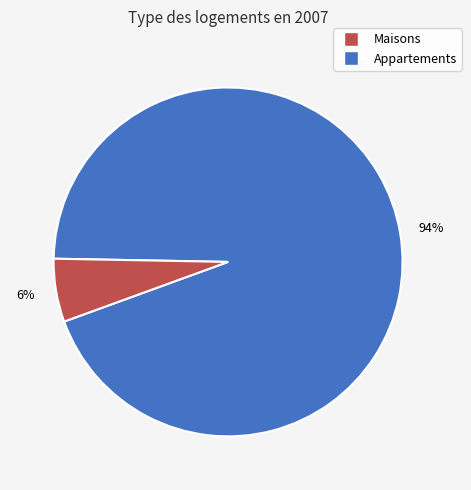

To the nearest percent, what is the average slice percentage?

50%